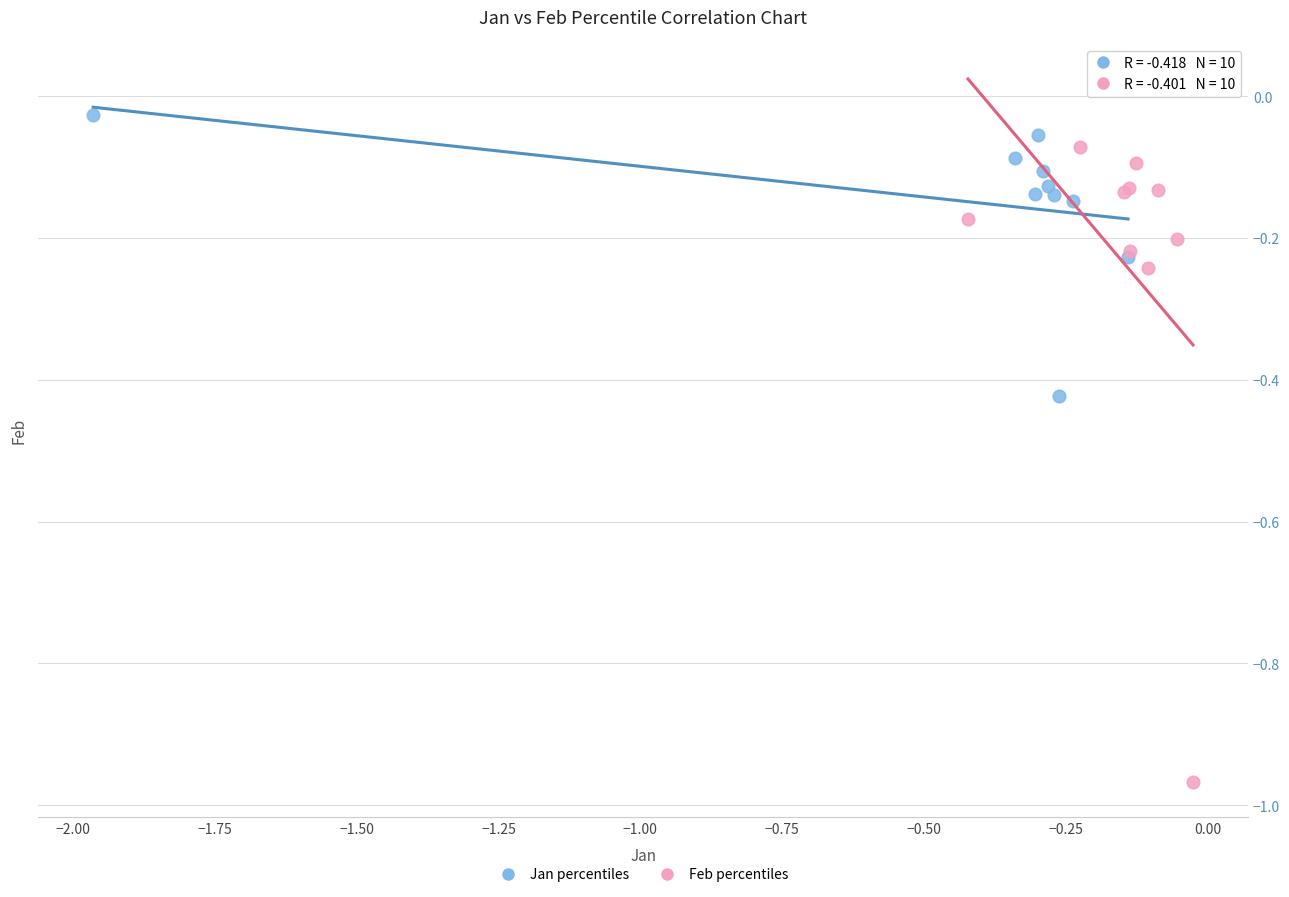

What are all the series names shown in the legend?

Jan percentiles, Feb percentiles